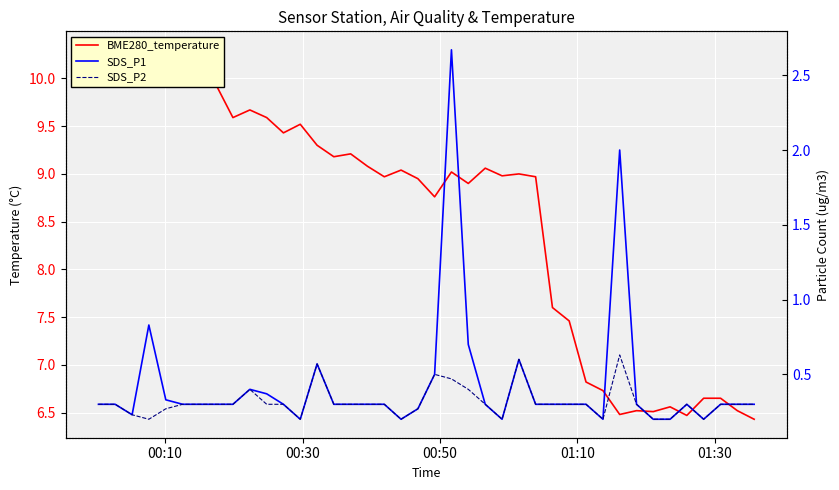

Which series has the widest spread of values?

BME280_temperature